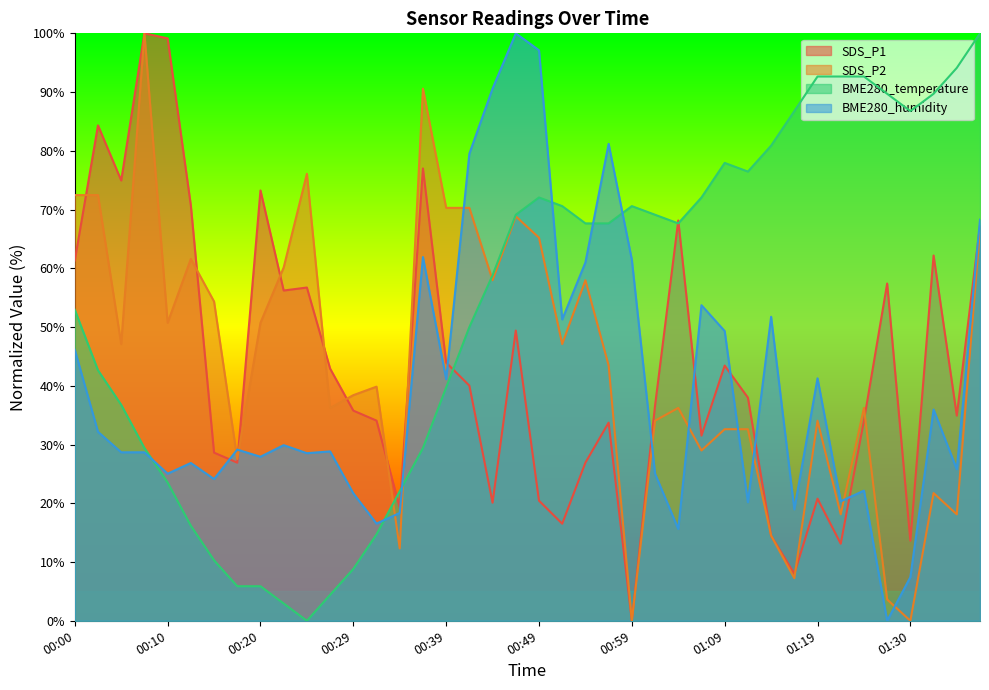

True or false: BME280_temperature has a value of 94.1 at 01:35.

True